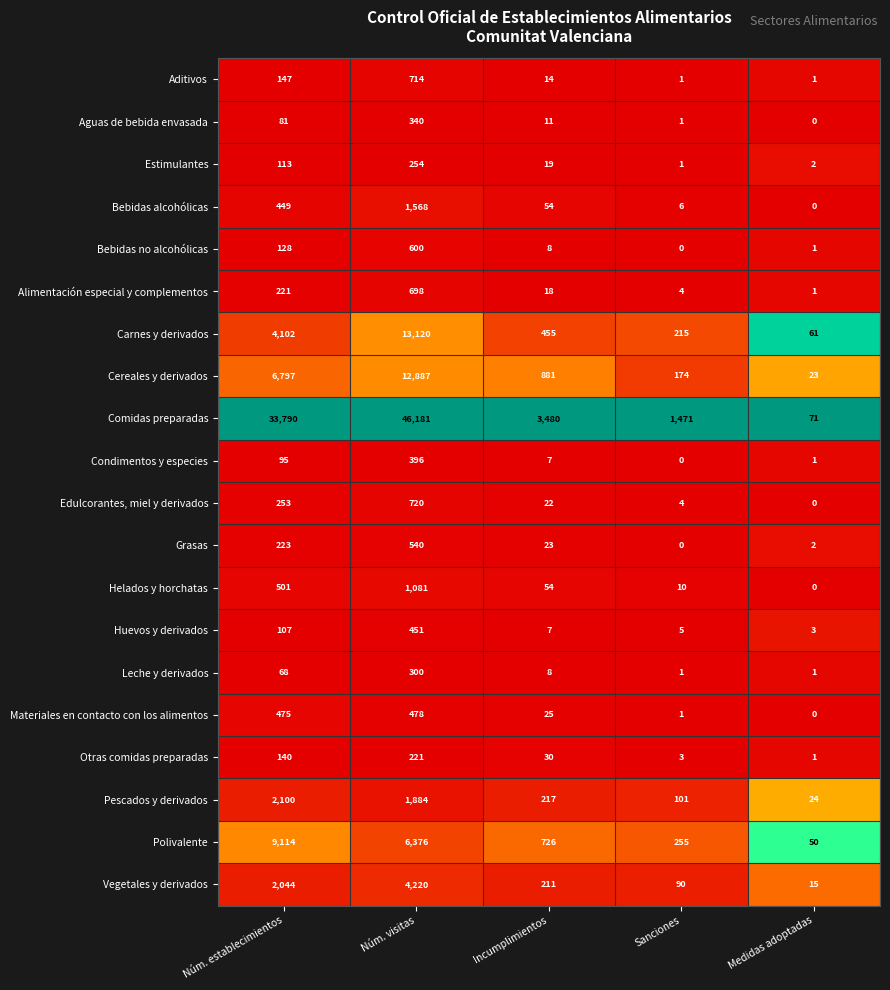

At how many categories does at least one series exceed 0?

5